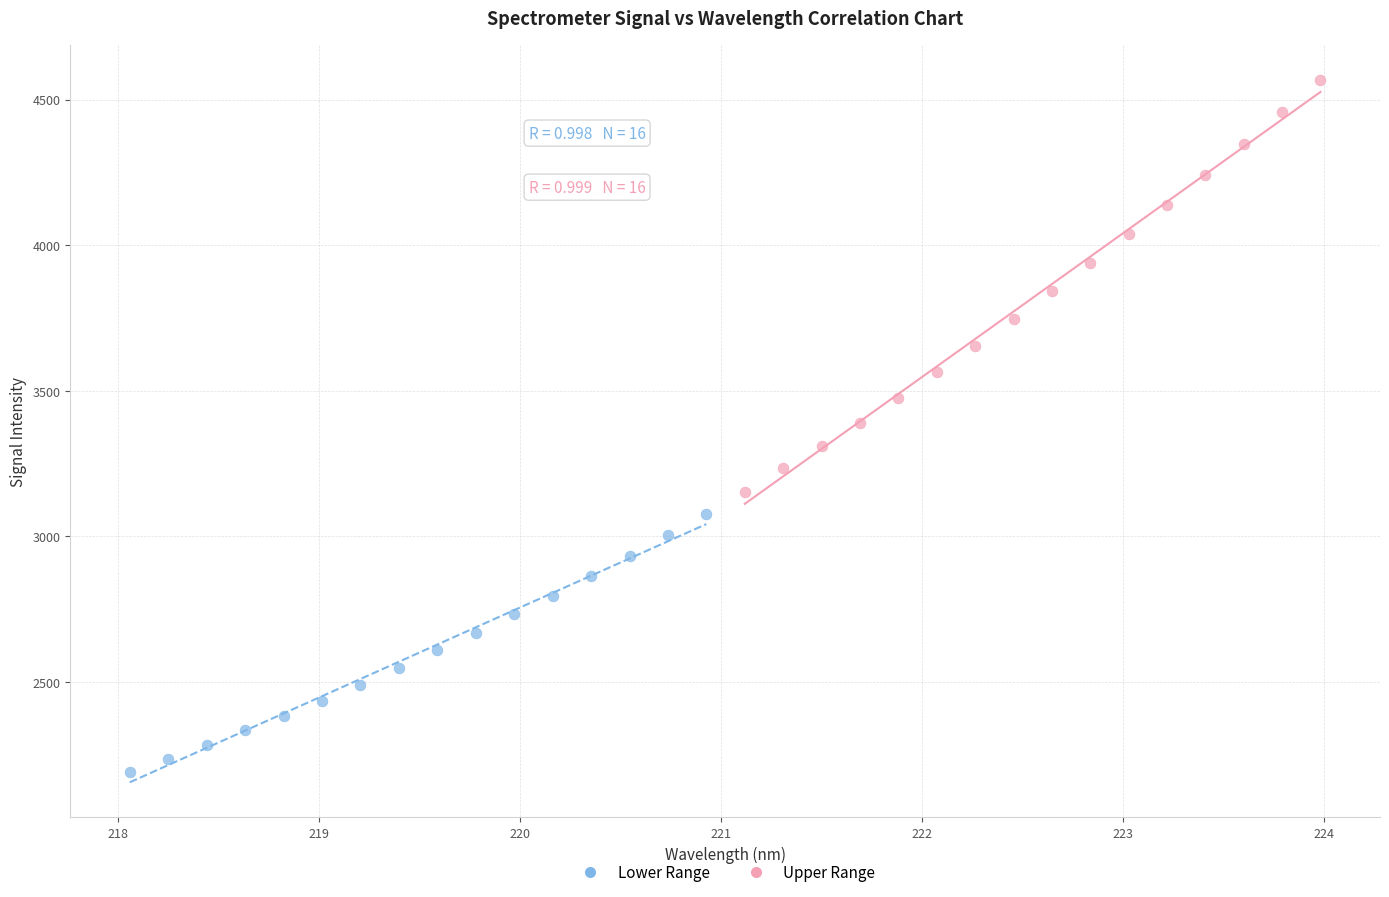

Which series contains the lowest Y value?

Lower Range